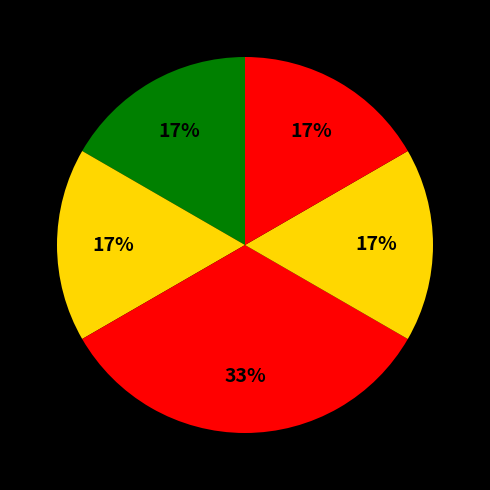

How many segments does this pie chart have?

5